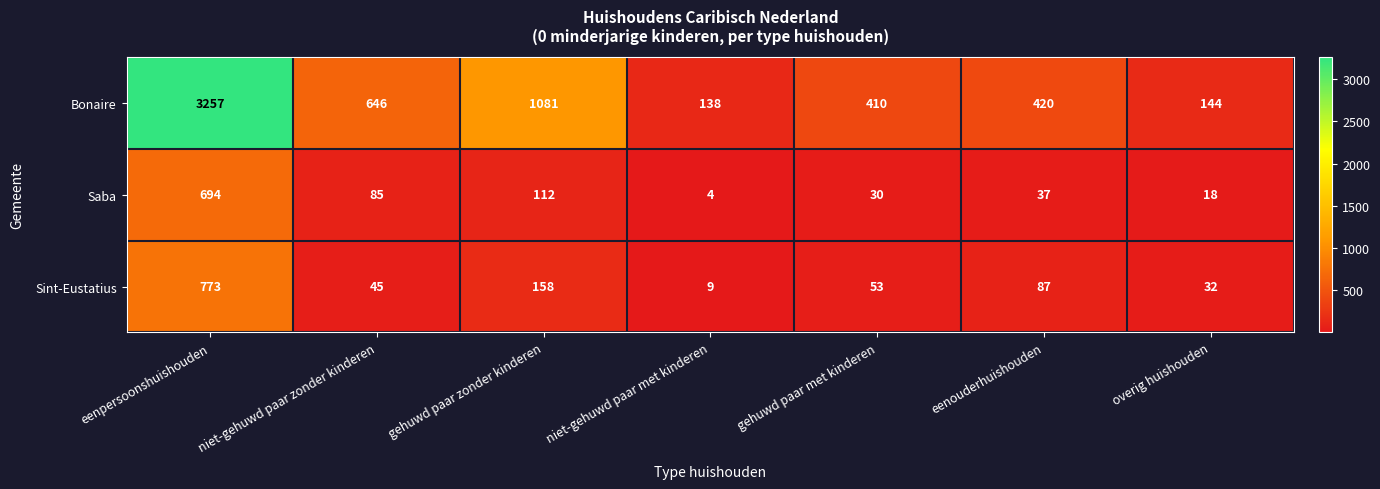

At which label does Saba first exceed 37?

eenpersoonshuishouden